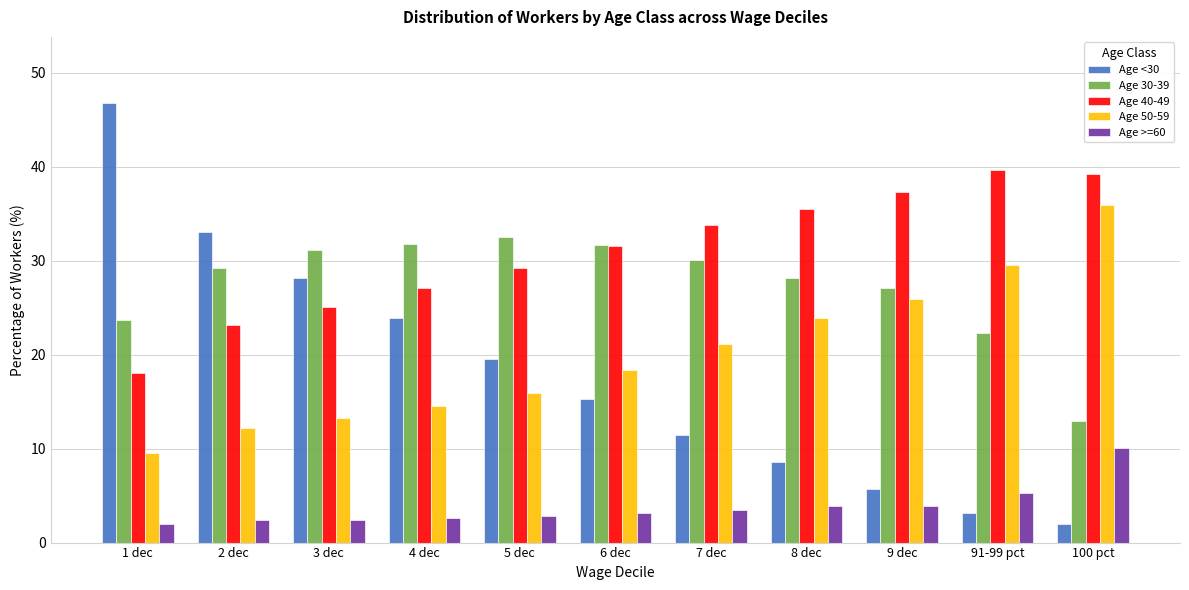

Is it true that Age <30 equals 8.6 at 8 dec?

True